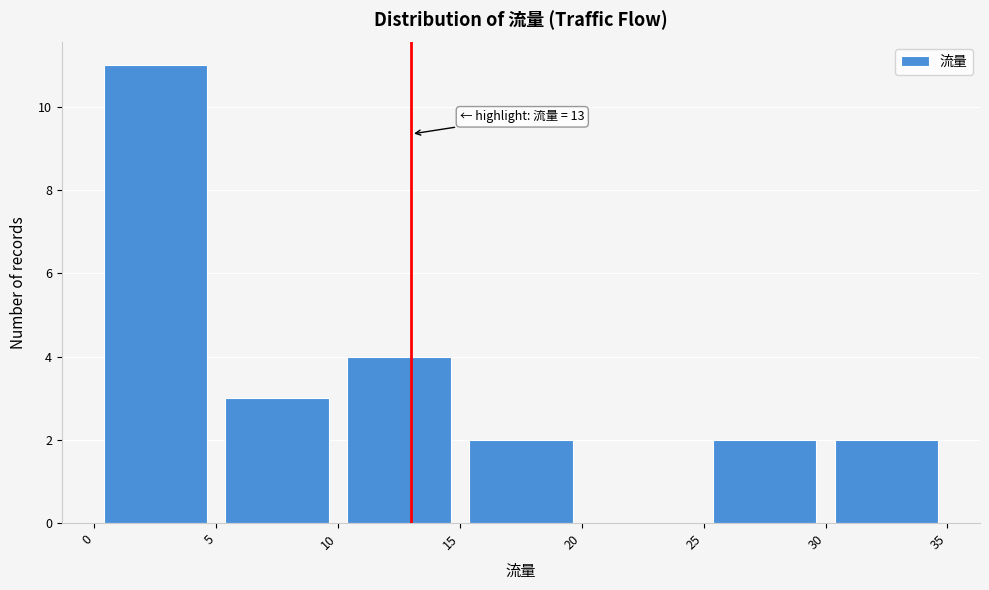

Over which range of the x-axis is the bar tallest?

0 to 5